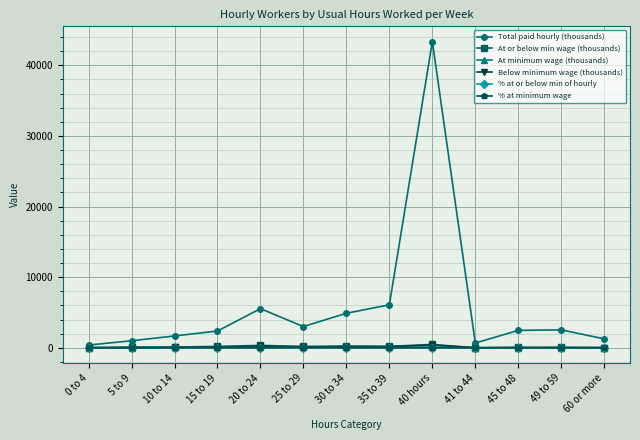

At how many categories does at least one series exceed 38388?

1